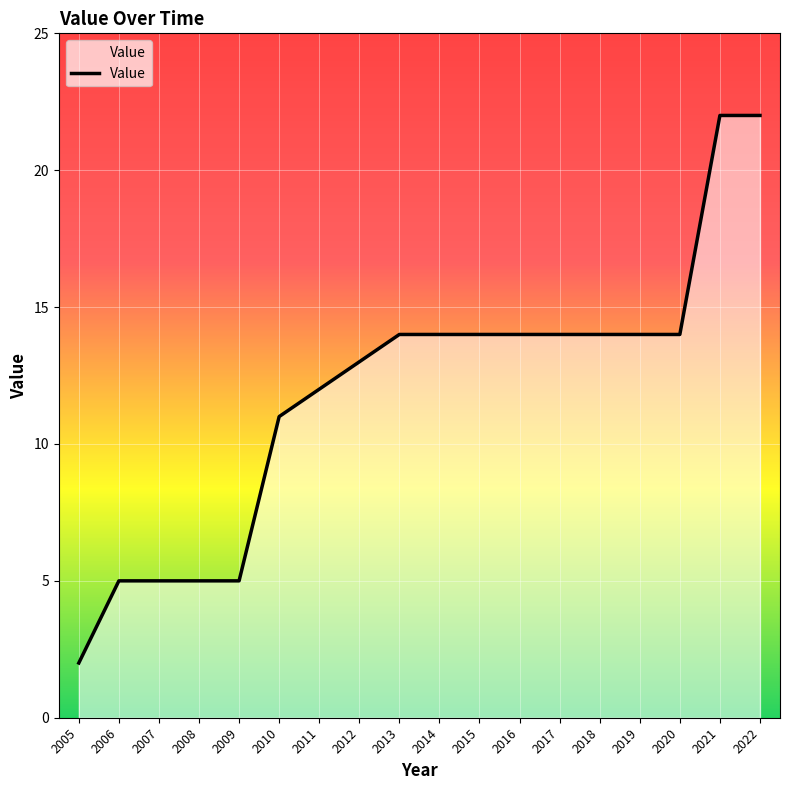

What is the difference between the values at 2019 and 2008?

9